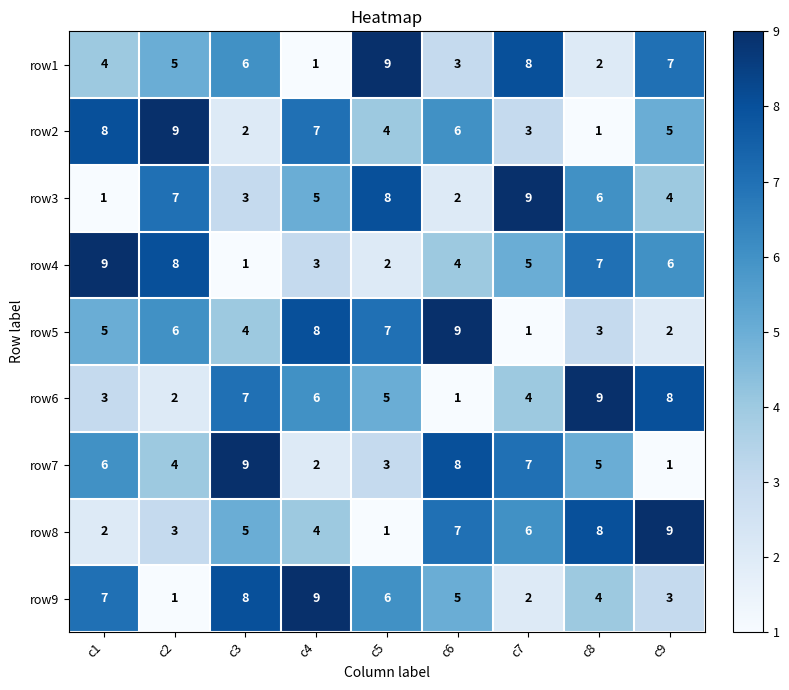

At which label does row7 first exceed 5?

c1